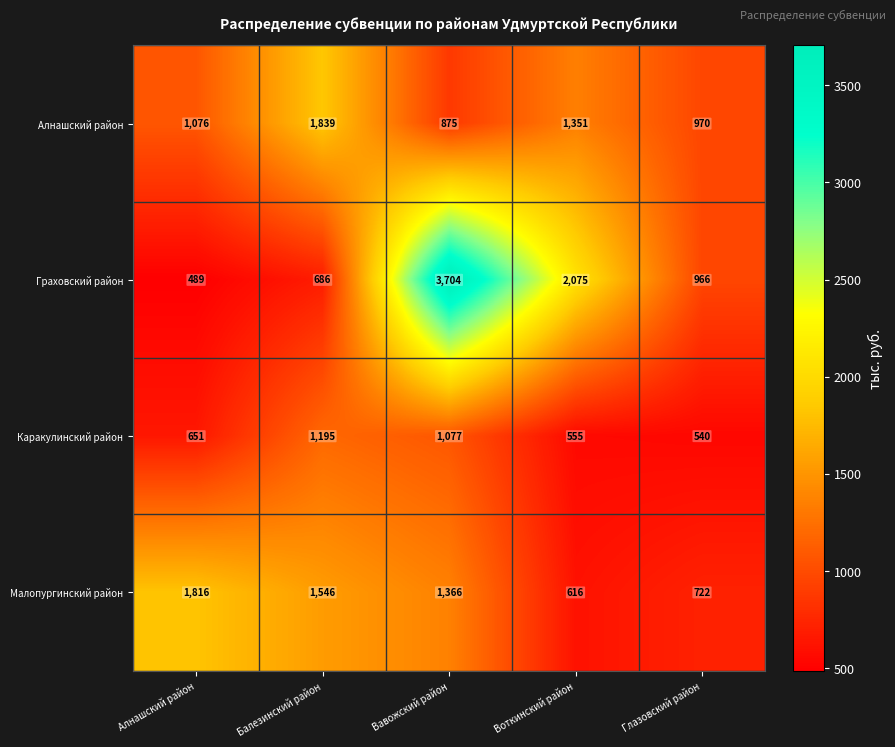

What is the difference between the second highest and second lowest values in the Малопургинский район series?

824